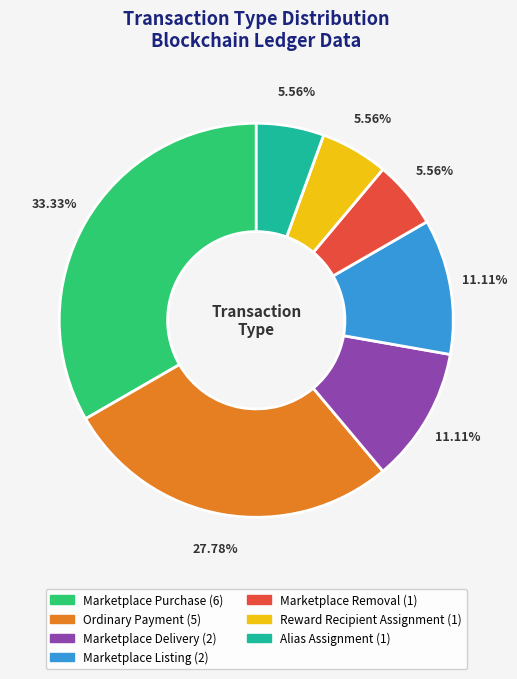

Approximately how many times larger is the value at Marketplace Delivery compared to Marketplace Removal?

2.0